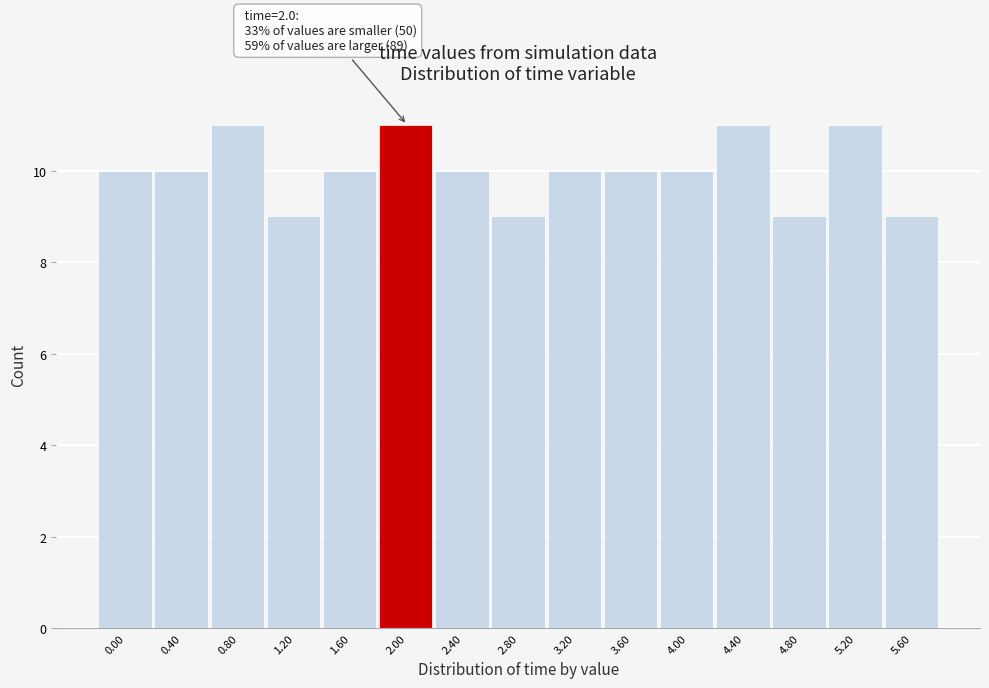

Reading right to left, transcribe all the data shown in this chart.

5.60=9	5.20=11	4.80=9	4.40=11	4.00=10	3.60=10	3.20=10	2.80=9	2.40=10	2.00=11	1.60=10	1.20=9	0.80=11	0.40=10	0.00=10